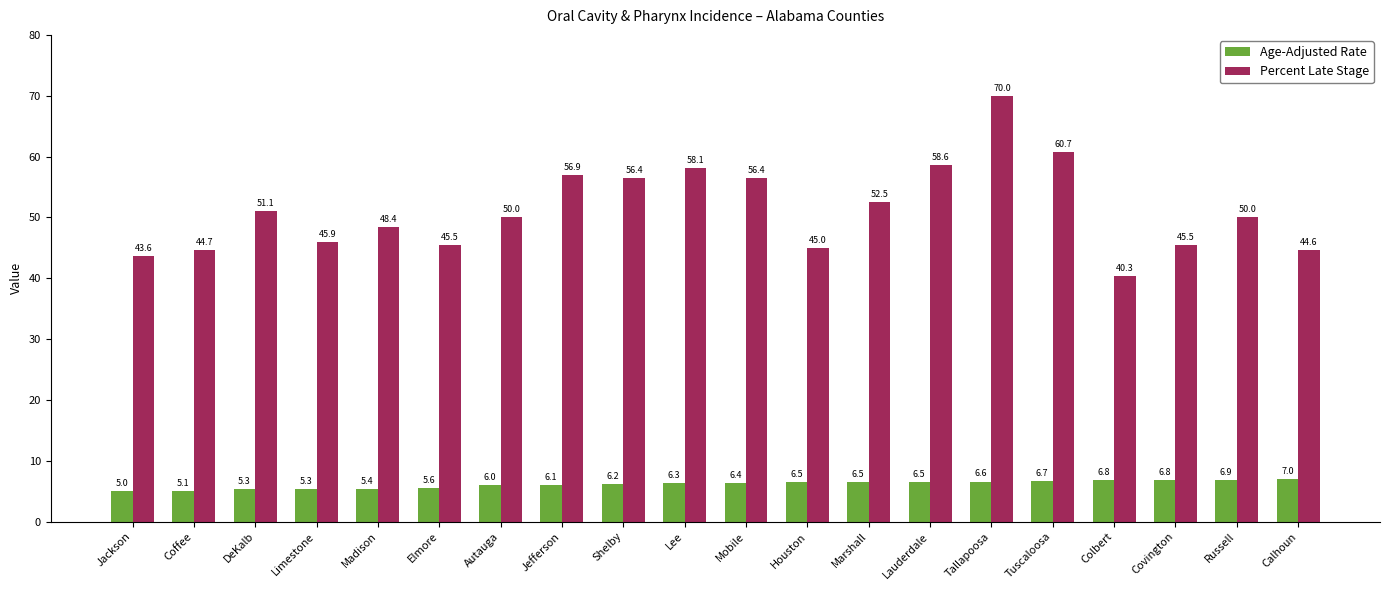

Is it true that Percent Late Stage equals 58.8 at Houston?

False